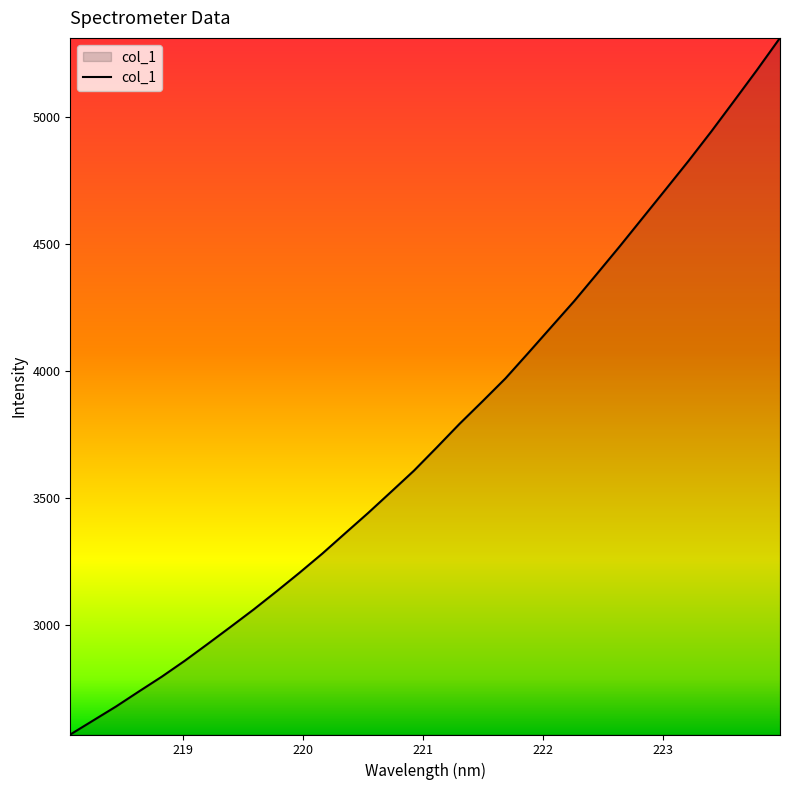

How many lines are shown in the chart?

1